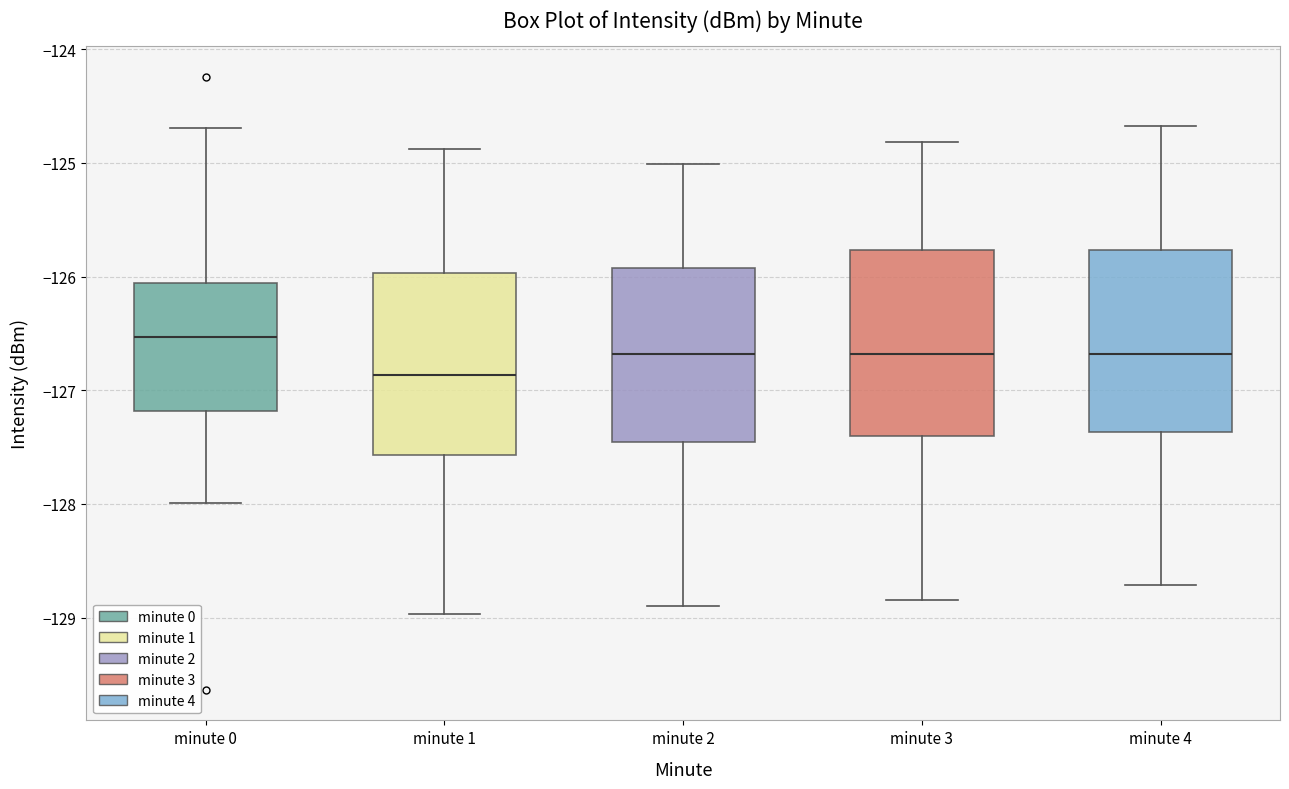

Reading left to right, read every box against the y-axis: the position of its median line, the range the box covers, and the ends of its whiskers. The values are not printed on the chart, so give them approximately, as read against the axis.

minute 0: median -126.5, box -127.2 to -126.1, whiskers -128.0 to -124.7
minute 1: median -126.9, box -127.6 to -126.0, whiskers -129.0 to -124.9
minute 2: median -126.7, box -127.5 to -125.9, whiskers -128.9 to -125.0
minute 3: median -126.7, box -127.4 to -125.8, whiskers -128.8 to -124.8
minute 4: median -126.7, box -127.4 to -125.8, whiskers -128.7 to -124.7